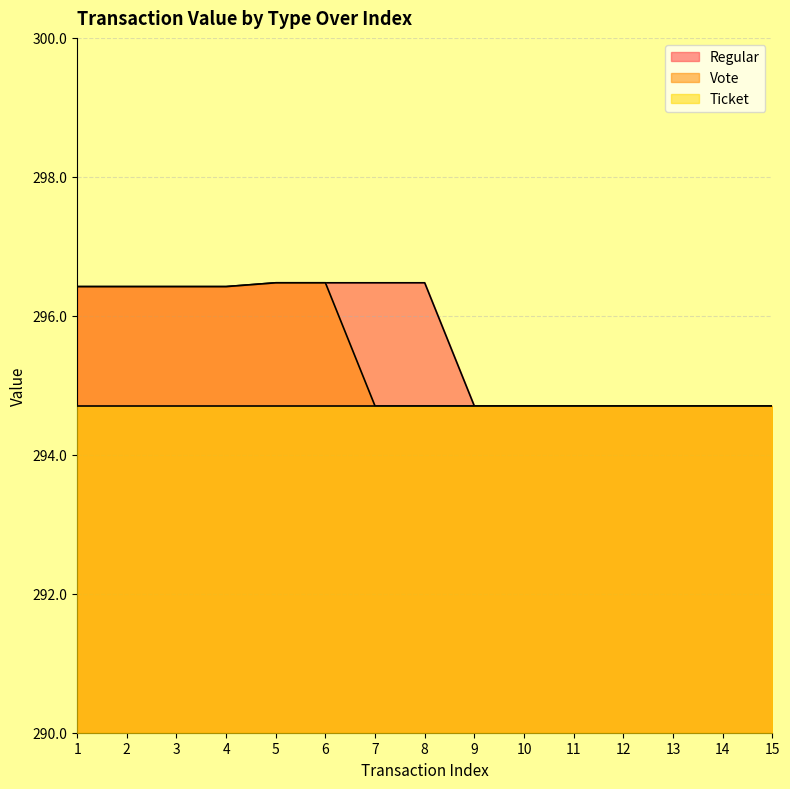

At how many categories does at least one series exceed 4?

15